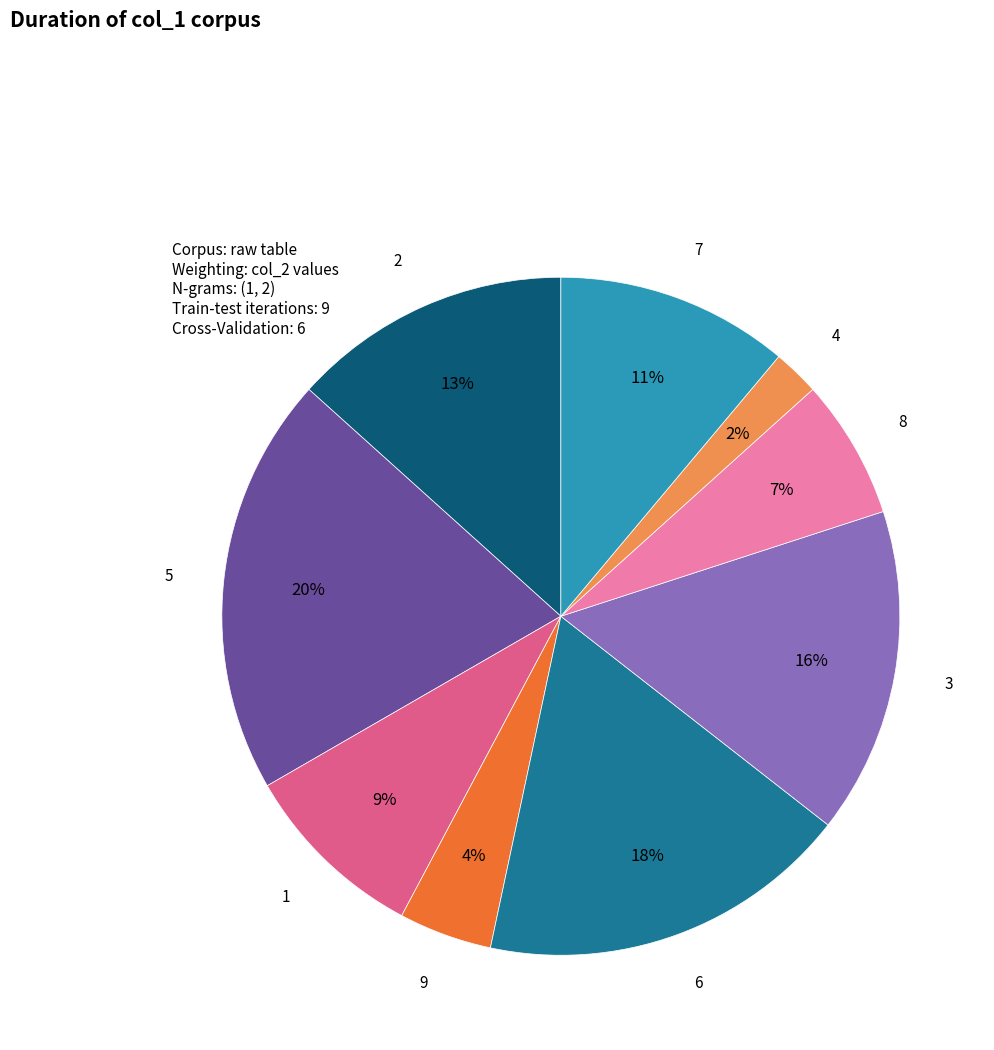

Do 9 and 3 together represent more than half of the pie?

No